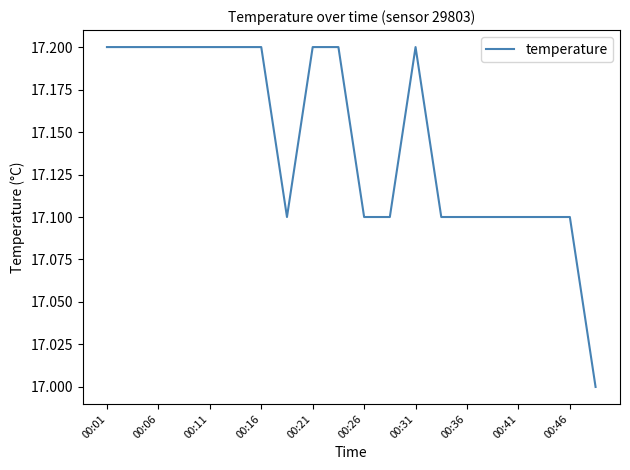

What is the maximum value shown in the chart?

17.2